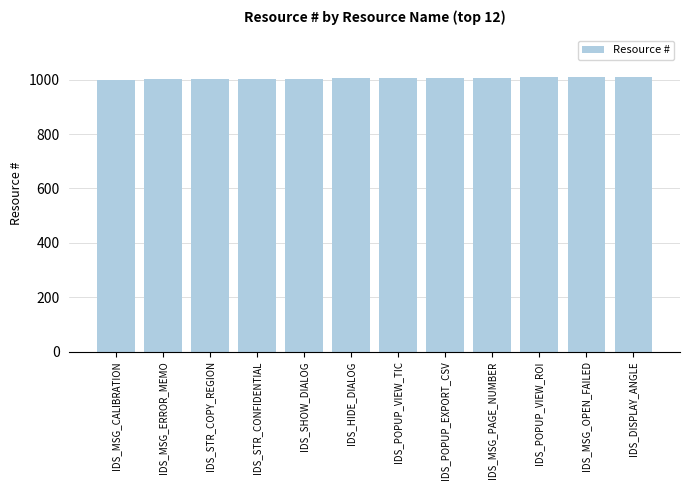

What is the maximum value shown in the chart?

1011